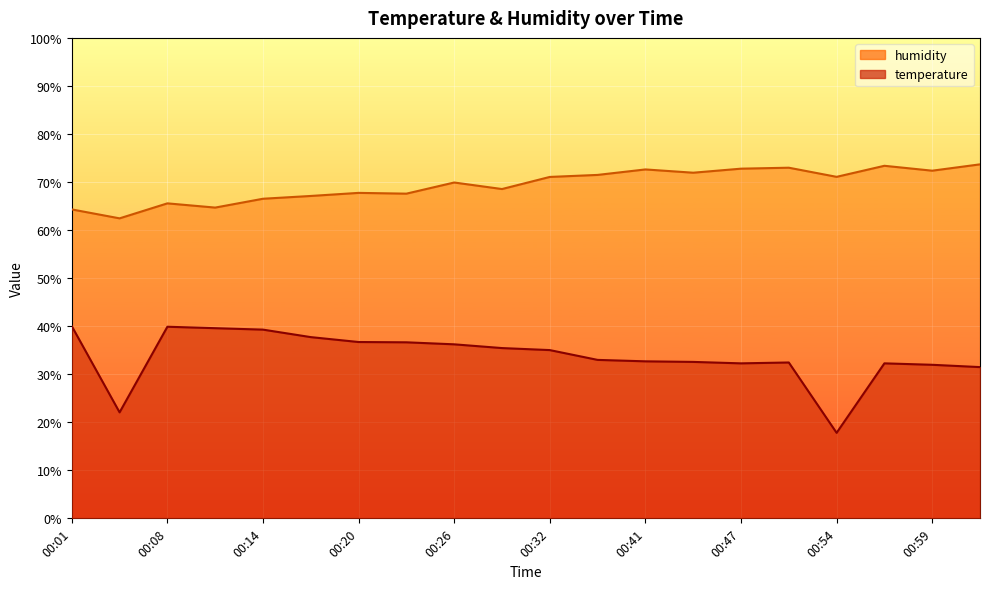

What is the label of the 7th point from the right?

00:44